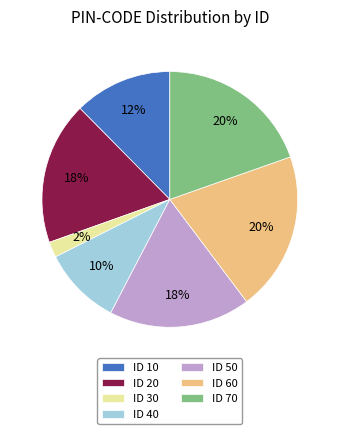

True or false: ID 70 accounts for 20% of the total.

True